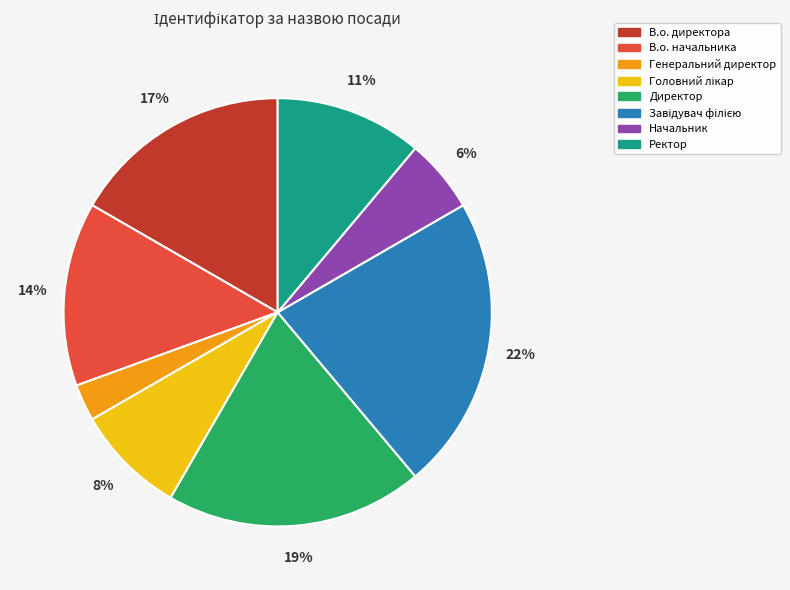

Do Ректор and Начальник together represent more than half of the pie?

No